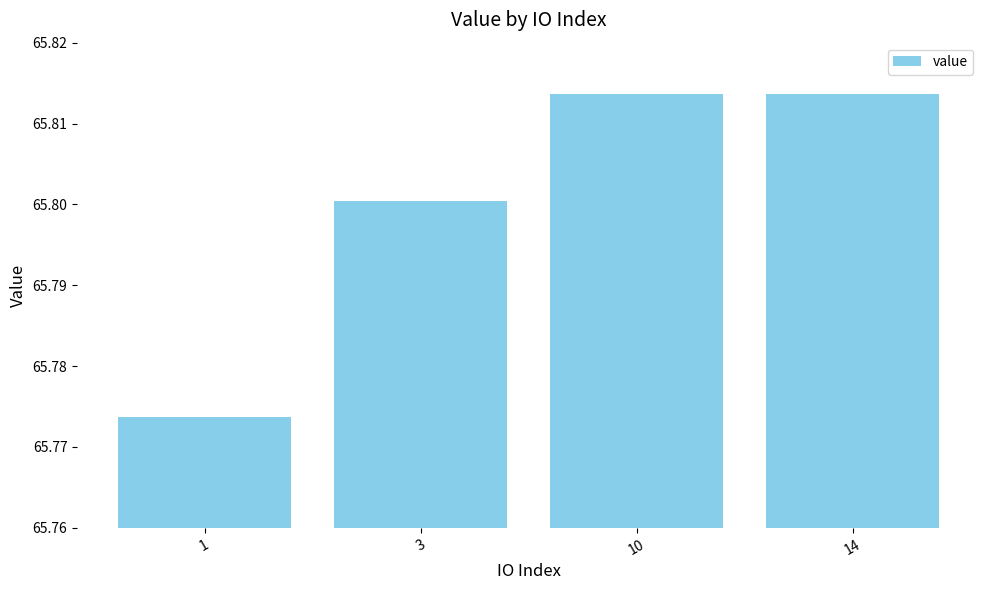

Which label corresponds to the smallest value in the chart?

1